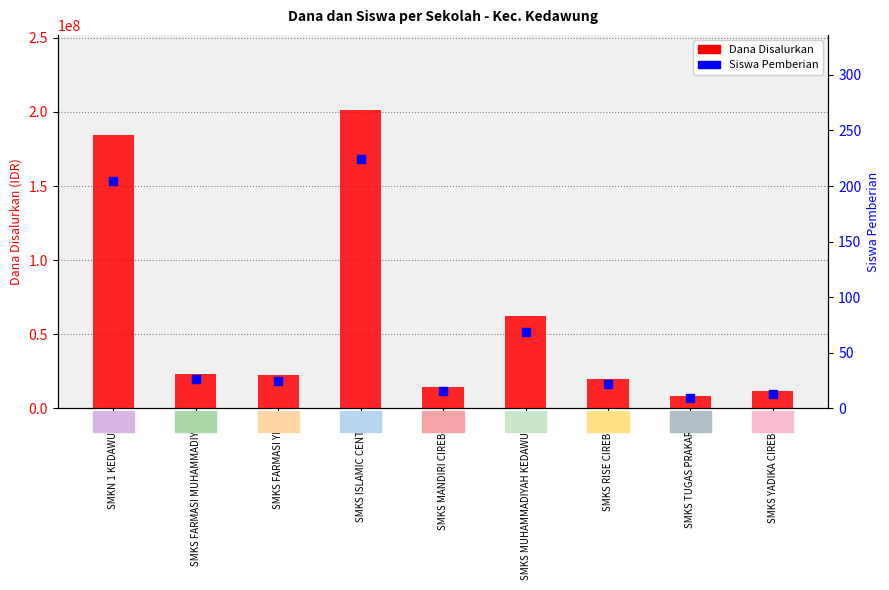

What is the total value across all series at SMKS RISE CIREBON?

19800022